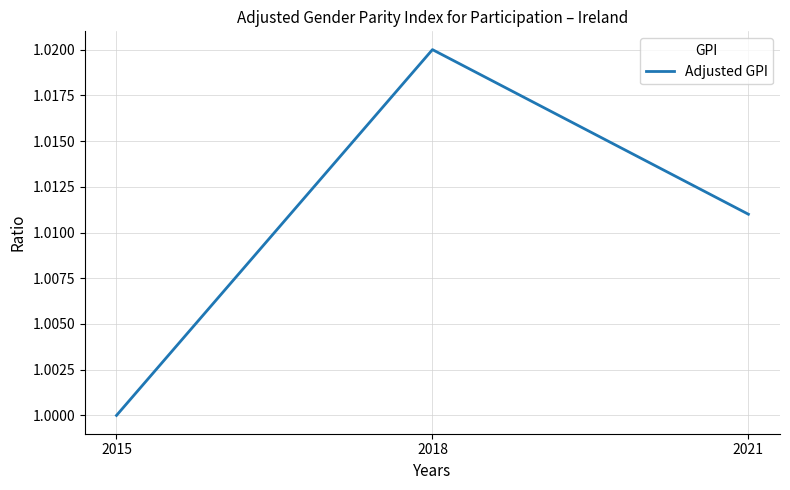

List the labels in order of value, largest first.

2018, 2021, 2015